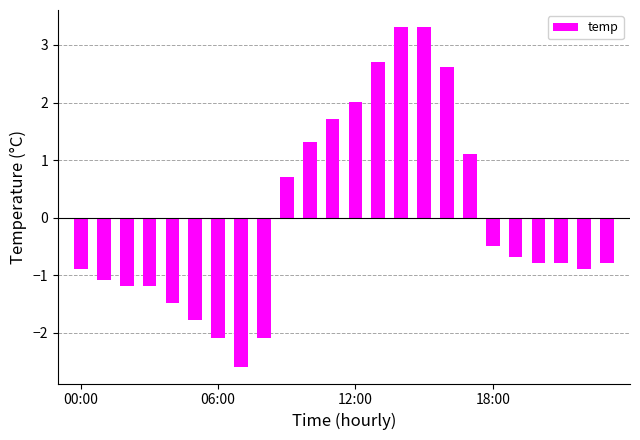

What is the minimum value shown in the chart?

-2.6